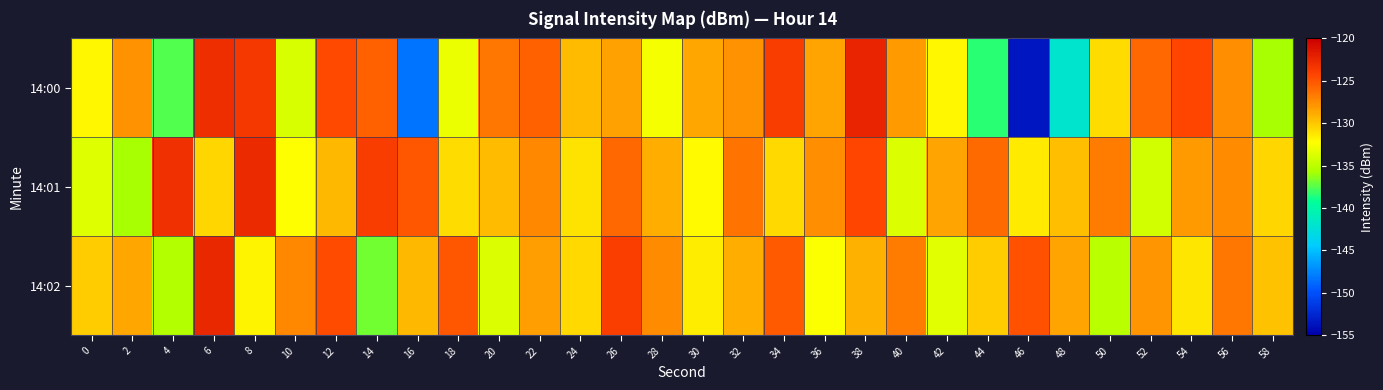

Which series has the widest spread of values?

14:00